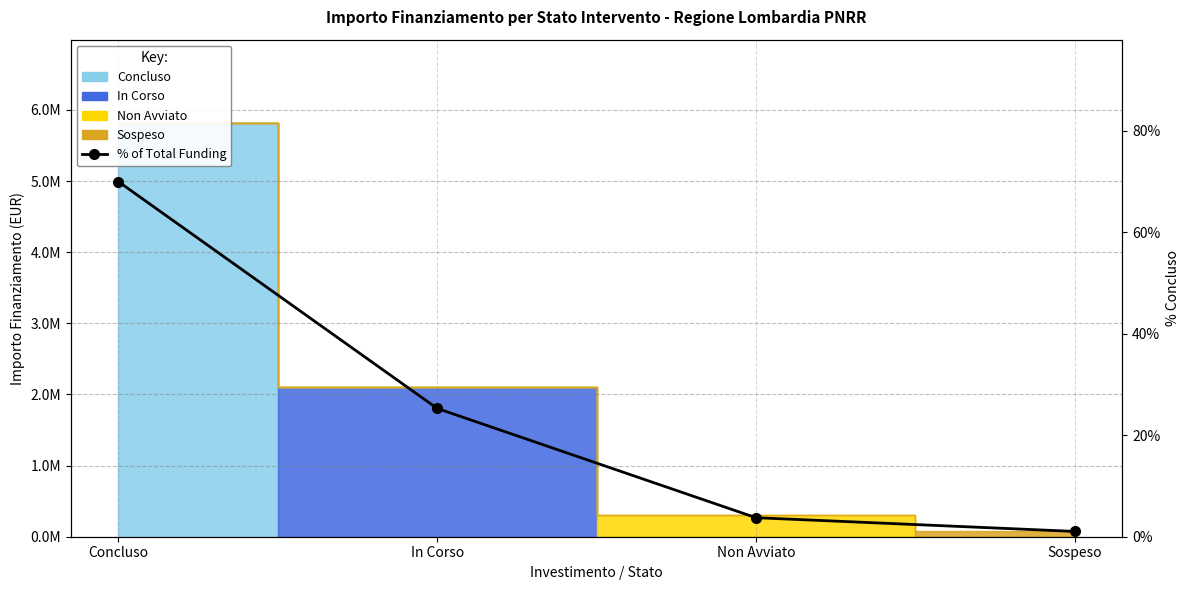

True or false: the data has more than 0 interior local peaks.

False